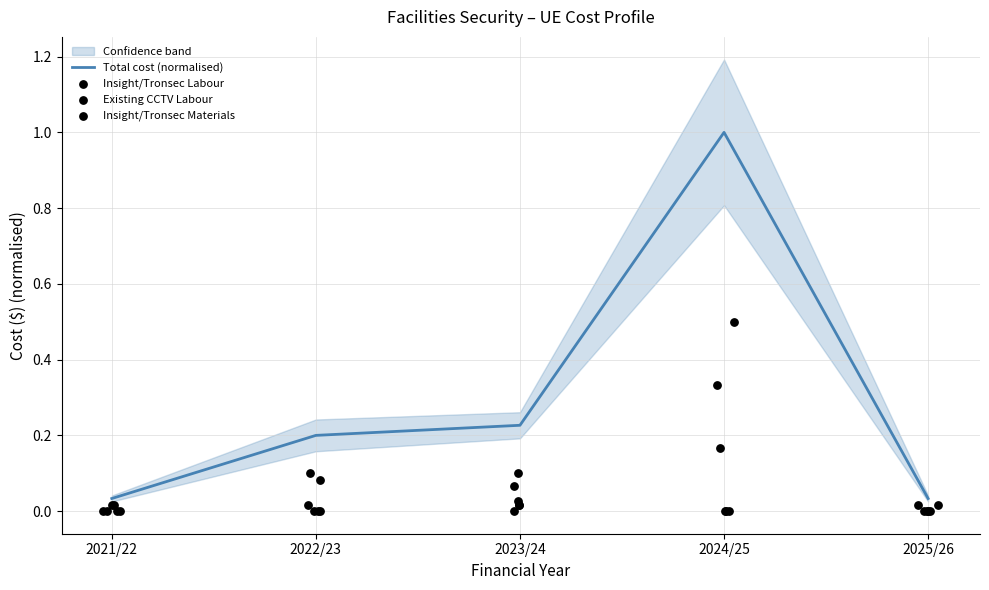

At which category is the sum across all series the highest?

2024/25